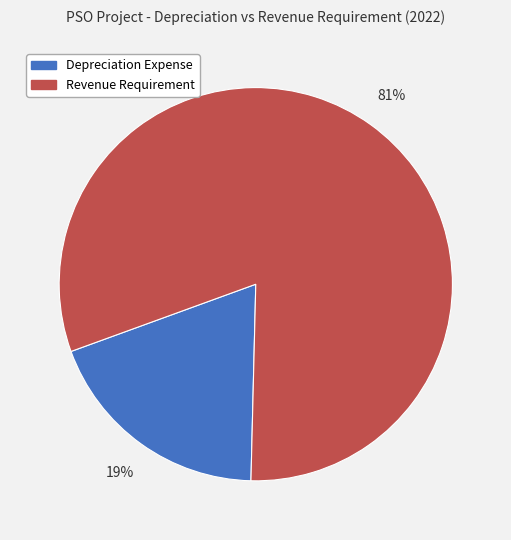

To the nearest percent, what is the difference between the Revenue Requirement and Depreciation Expense slice percentages?

62%